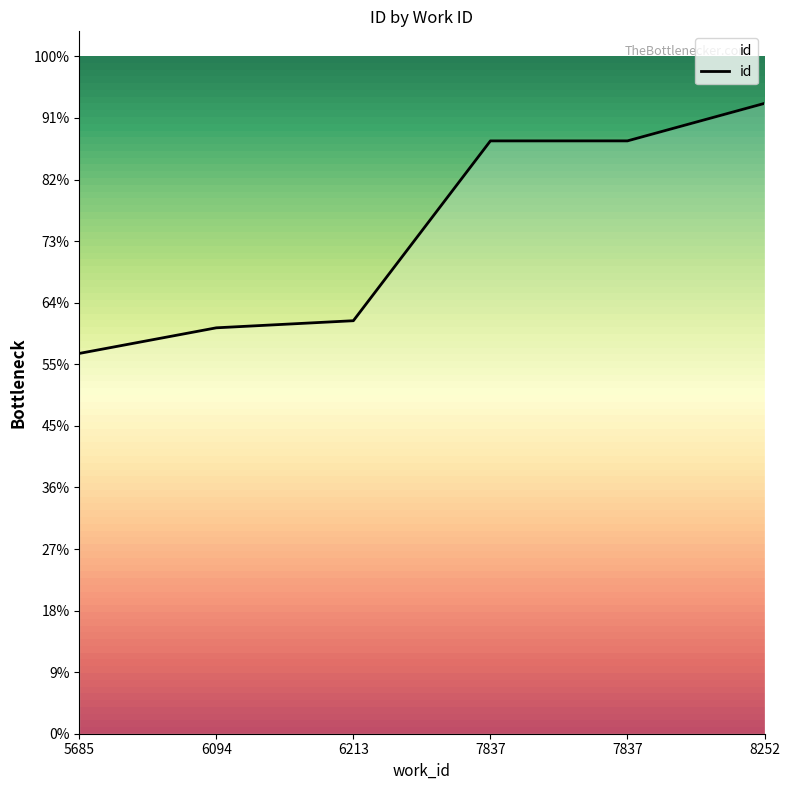

Where does the data first go above 23632?

7837